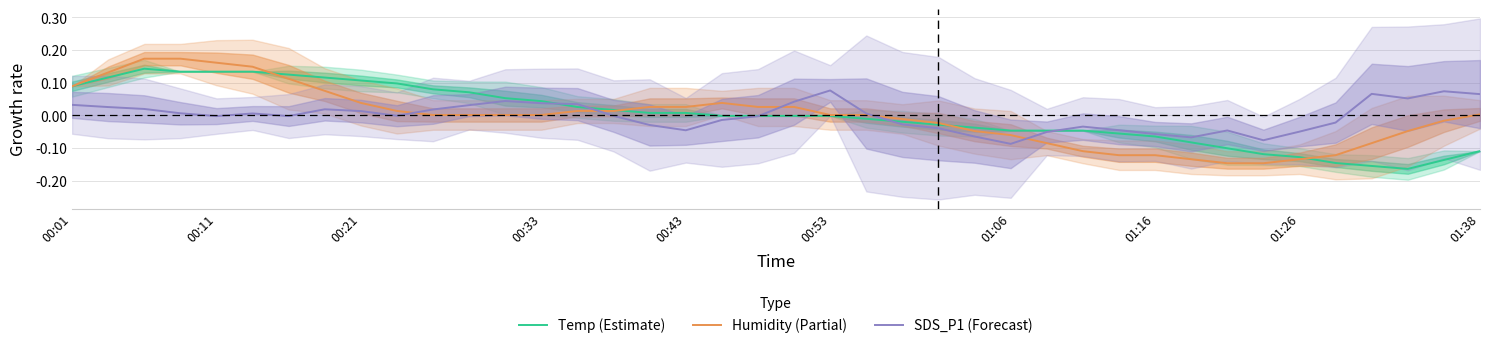

Is it true that Humidity (Partial) equals -0.2 at 01:26?

False